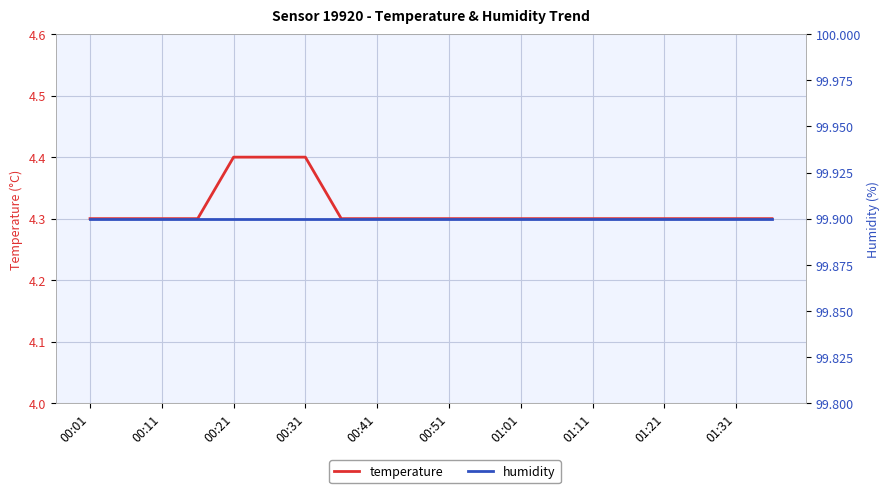

True or false: humidity and temperature intersect in this chart.

False